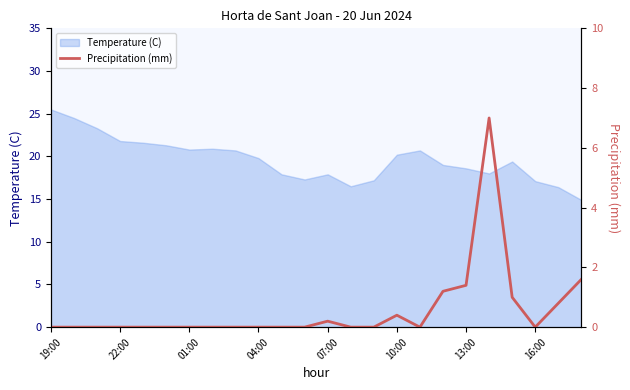

What is the highest value of the Temperature (C) series?

25.5